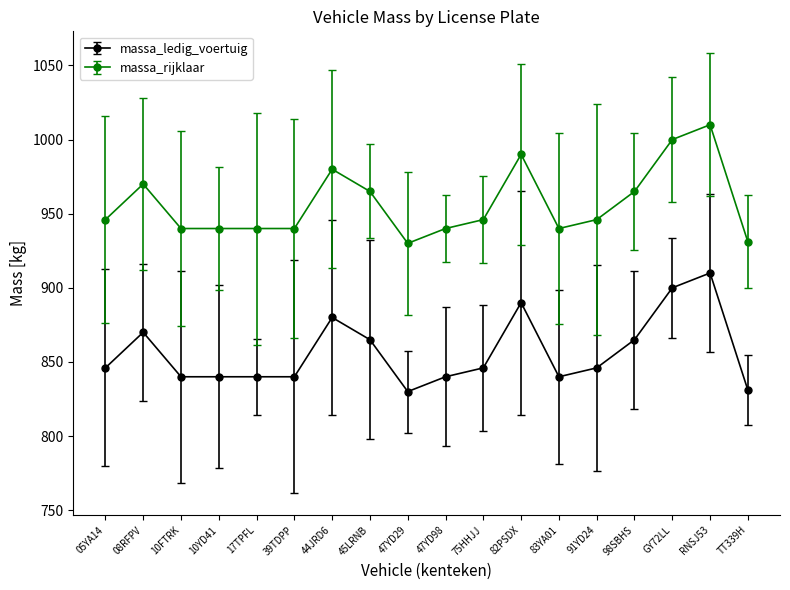

What is the total value across all series at 08RFPV?

1840